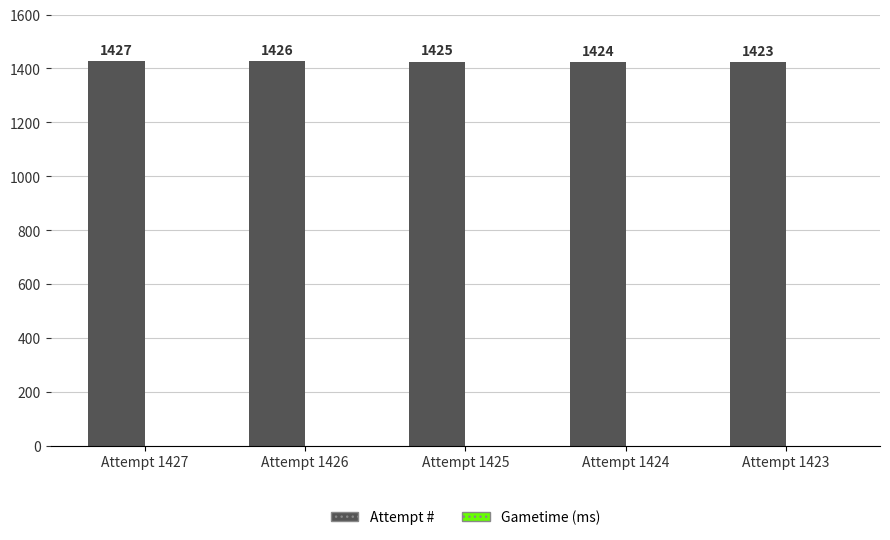

List the labels in order of value, smallest first.

Attempt 1423, Attempt 1424, Attempt 1425, Attempt 1426, Attempt 1427